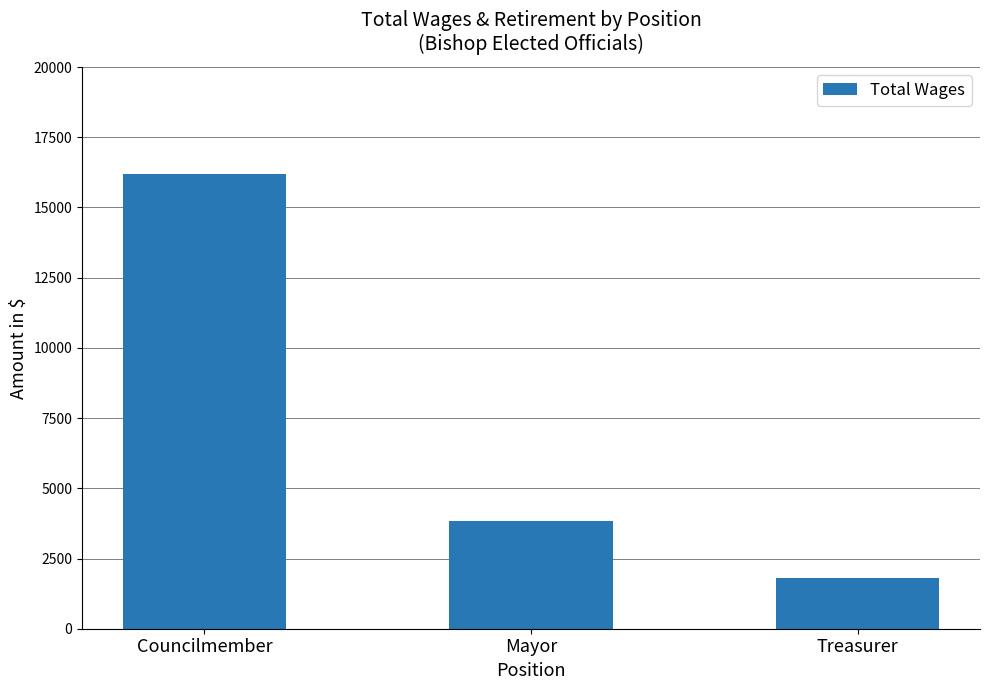

What is the label of the 2nd bar from the left?

Mayor